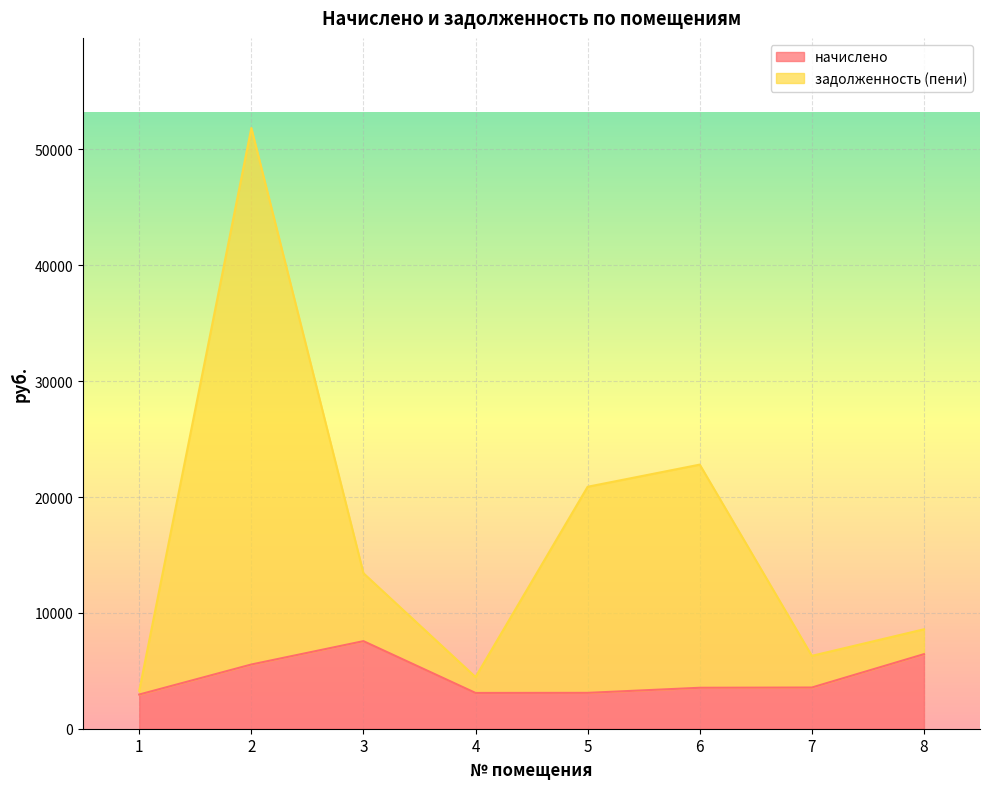

What is the difference between the начислено values at 6 and 4?

446.4